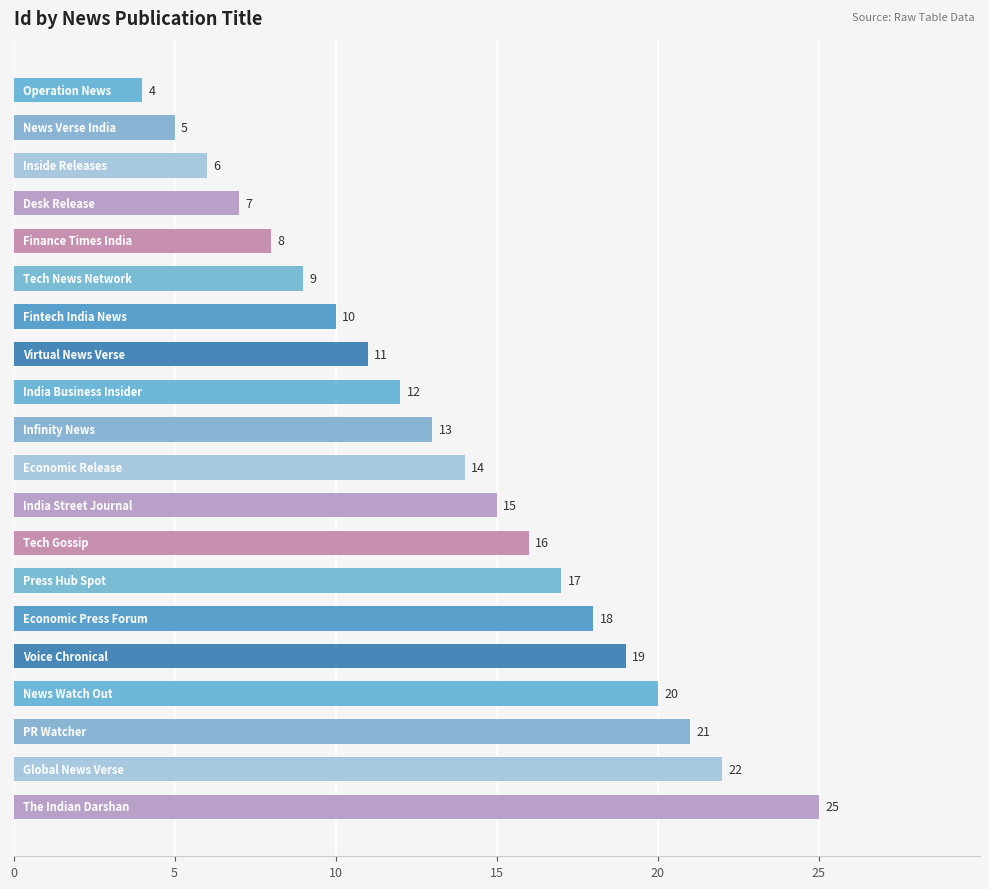

What is the smallest value displayed?

4